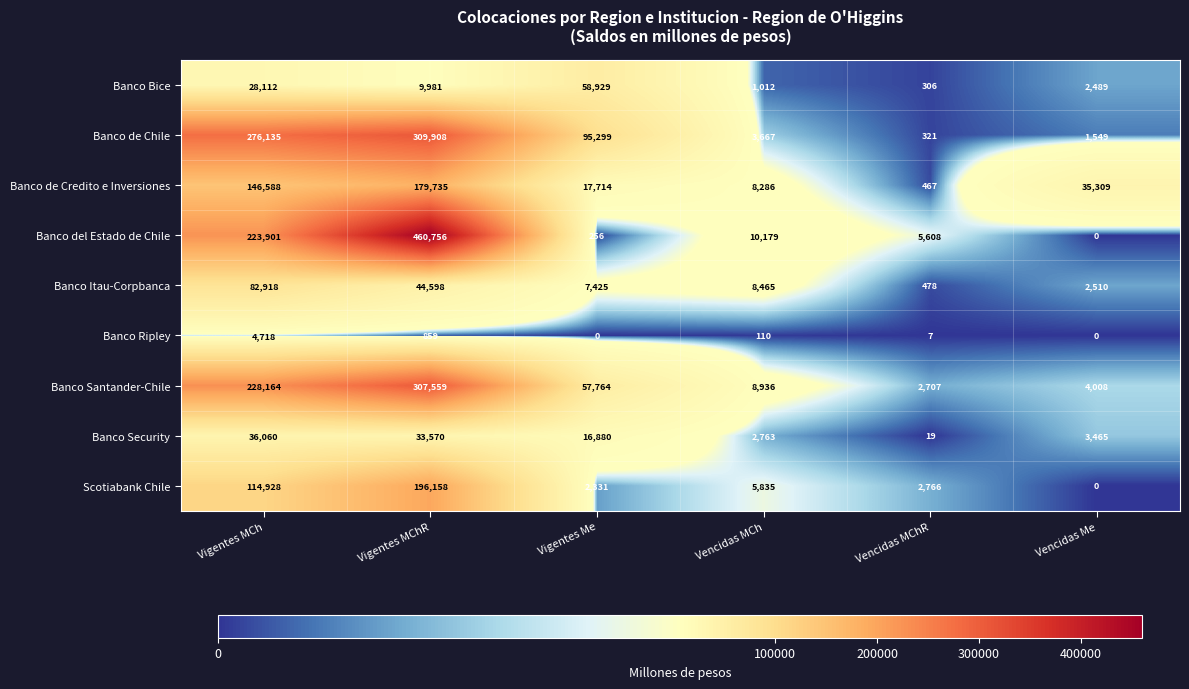

The value of Banco de Chile at Vencidas Me is 1038. True or false?

False